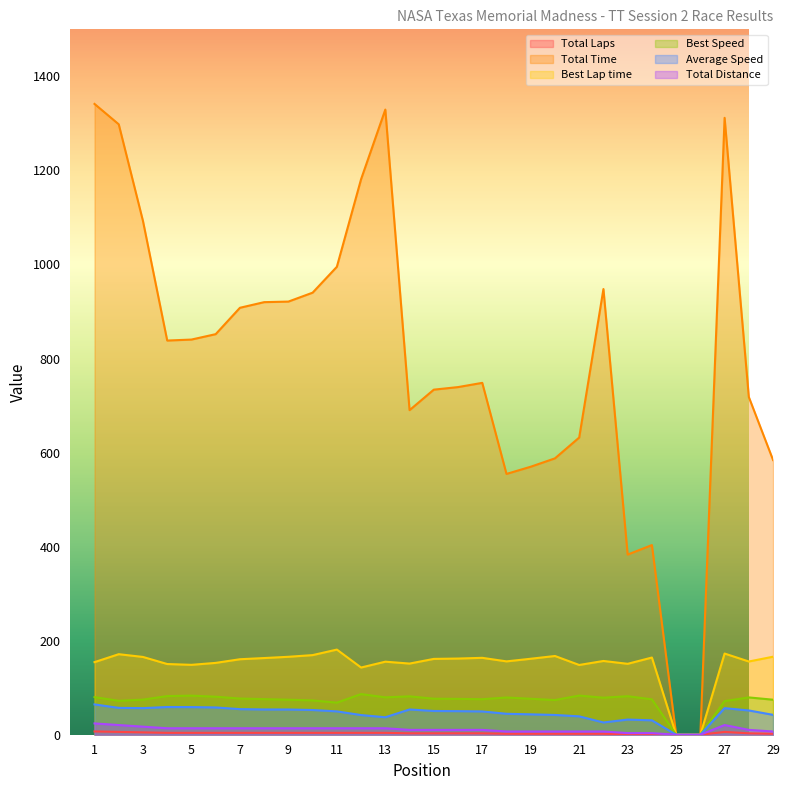

The value of Total Laps at 5 is 4.0. True or false?

True